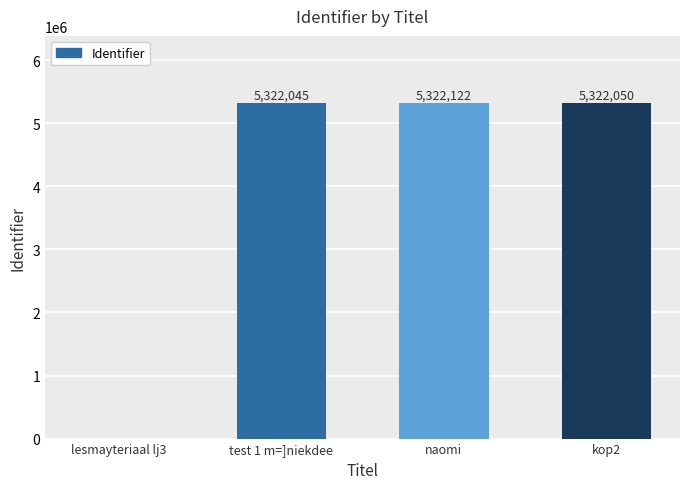

How many values are above zero?

3